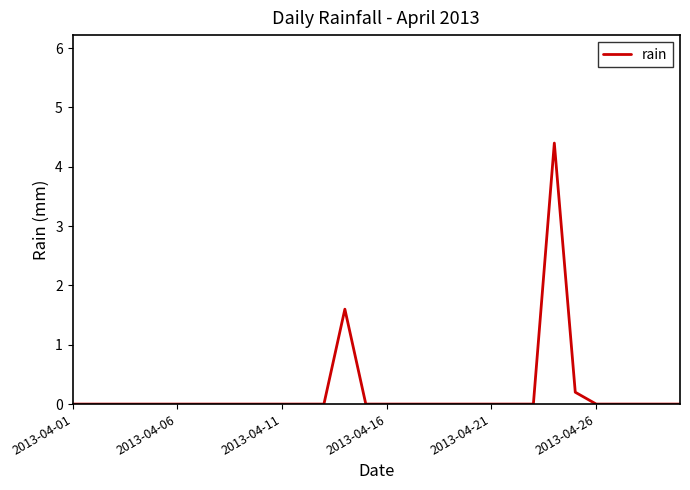

What is the difference between the maximum and minimum values?

4.4